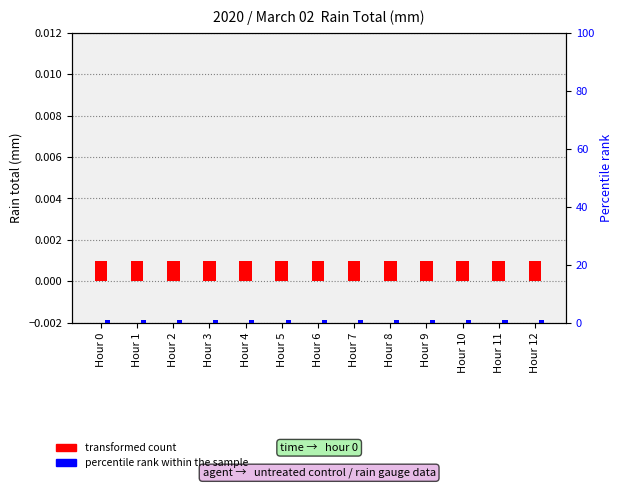

What are all the series names shown in the legend?

transformed count, percentile rank within the sample